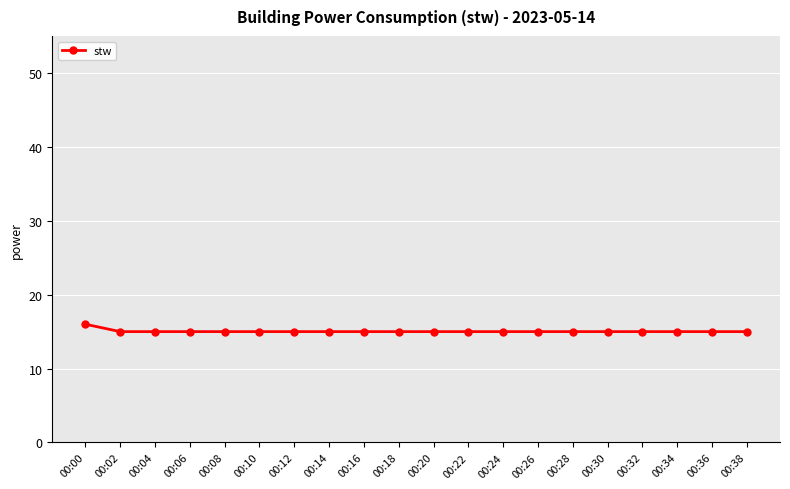

True or false: the data shows 15 at 00:38.

True